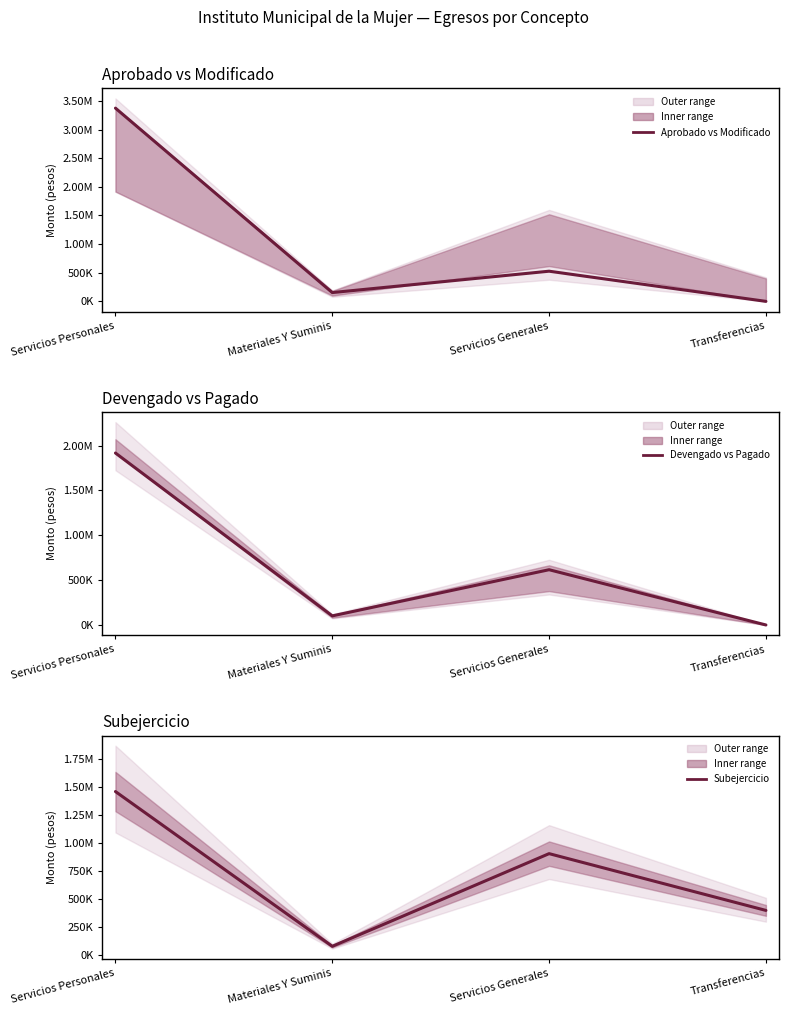

Reading left to right, transcribe all the data shown in this chart.

Aprobado vs Modificado: 3375513.7	153546.8	526887.4	0.0
Devengado vs Pagado: 1917454.9	101445.2	616150.8	0.0
Subejercicio: 1458058.9	80454.6	905383.6	400000.0